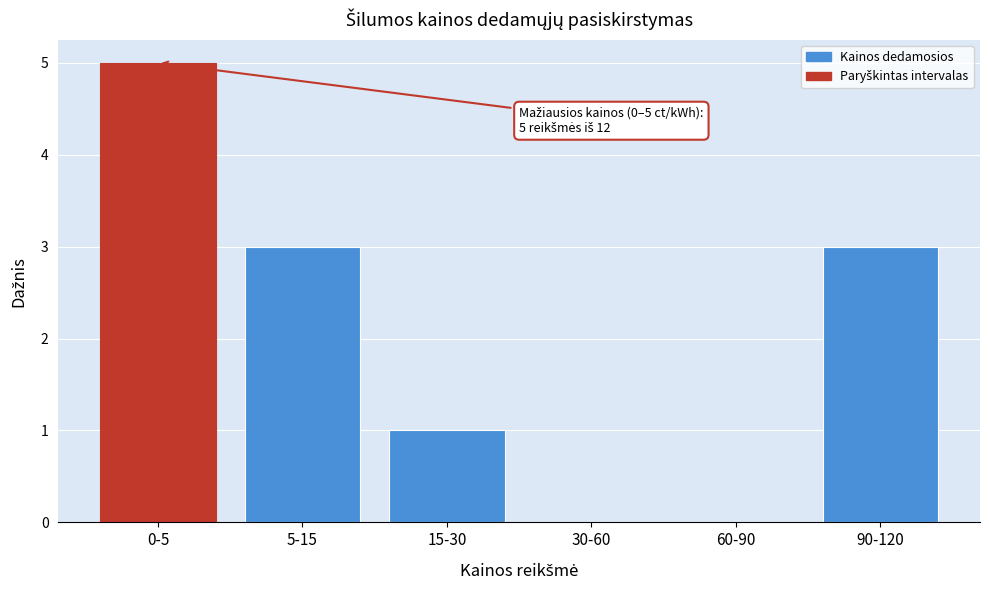

Reading left to right, extract all data points from this chart.

0-5=5	5-15=3	15-30=1	30-60=0	60-90=0	90-120=3